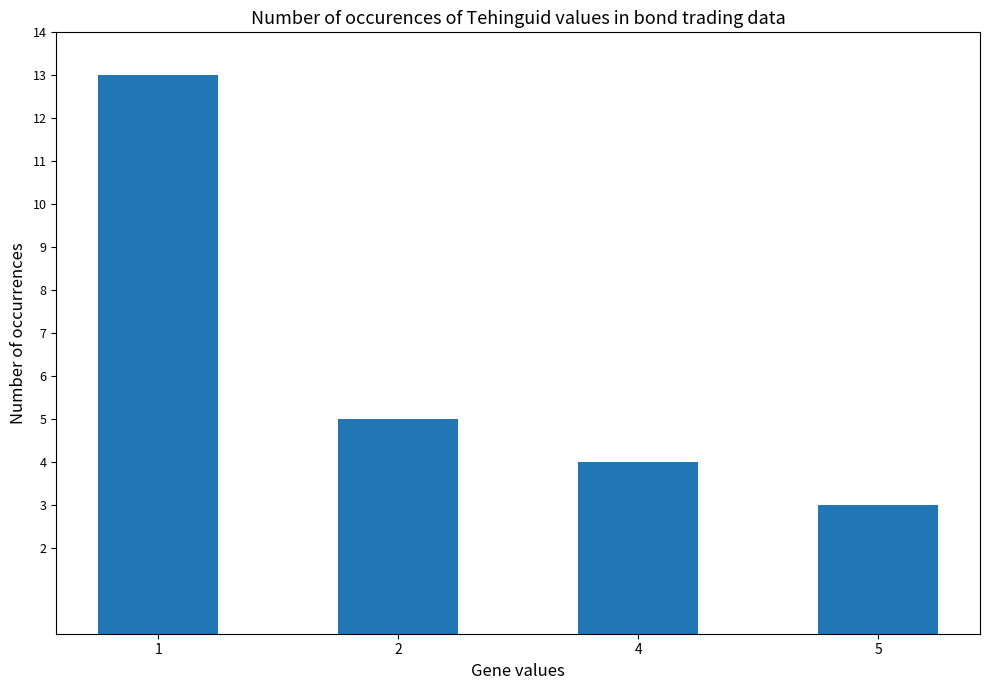

What is the change in value from 2 to 5?

-2